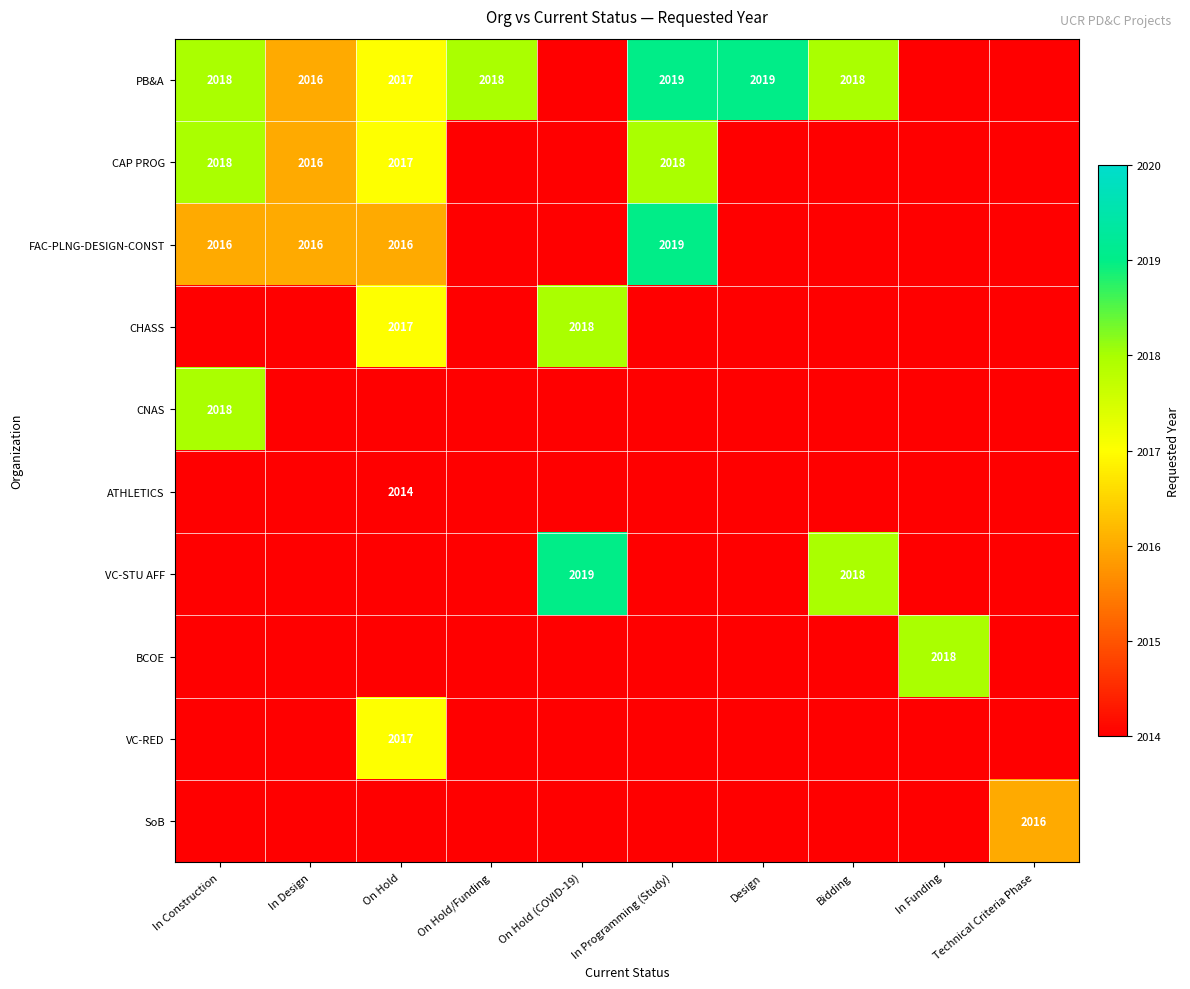

True or false: FAC-PLNG-DESIGN-CONST has a value of 3032 at On Hold.

False